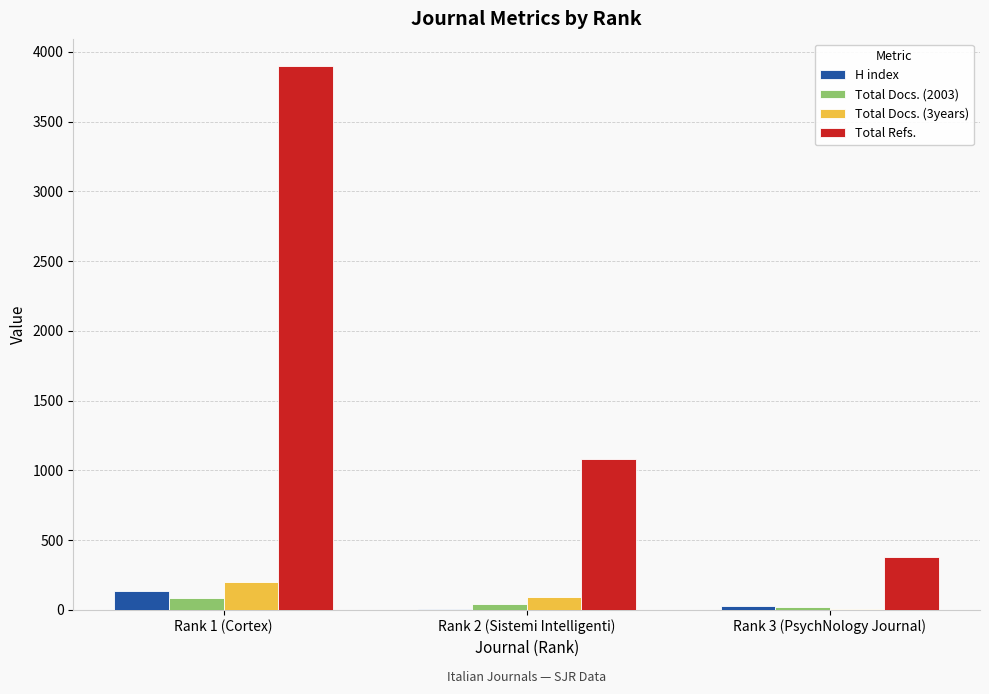

How many data points does each series have?

3